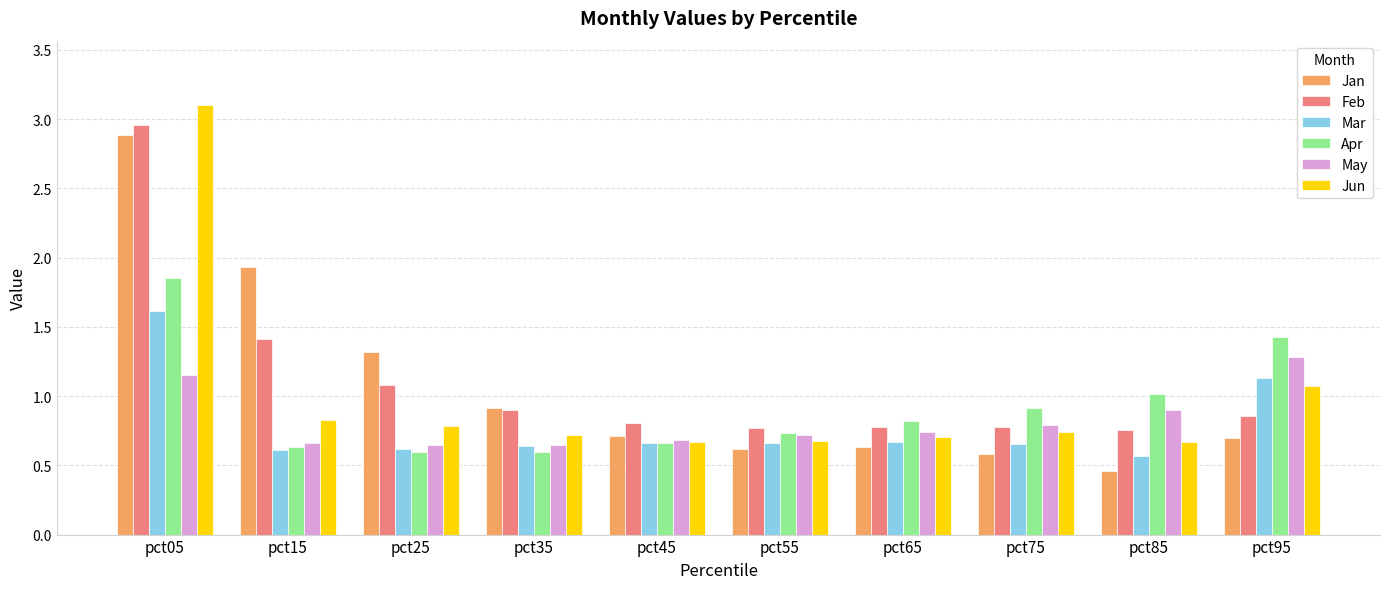

At which category is the sum across all series the highest?

pct05